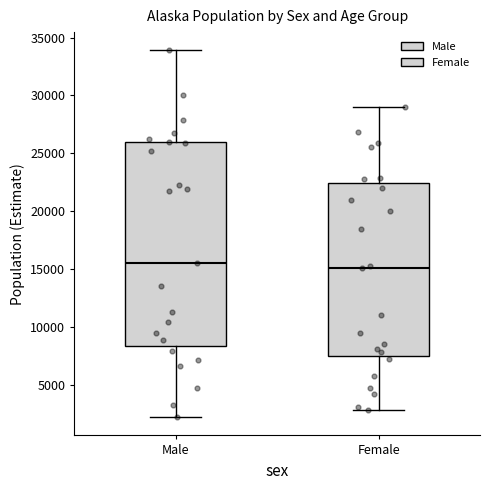

Reading left to right, transcribe this box plot: for each box, give where its median line is, the range the box spans, and where its two whiskers end, as read against the y-axis. The values are not printed on the chart, so give them approximately, as read against the axis.

Male: median 15500, box 8500 to 26000, whiskers 2000 to 34000
Female: median 15000, box 7500 to 22500, whiskers 3000 to 29000